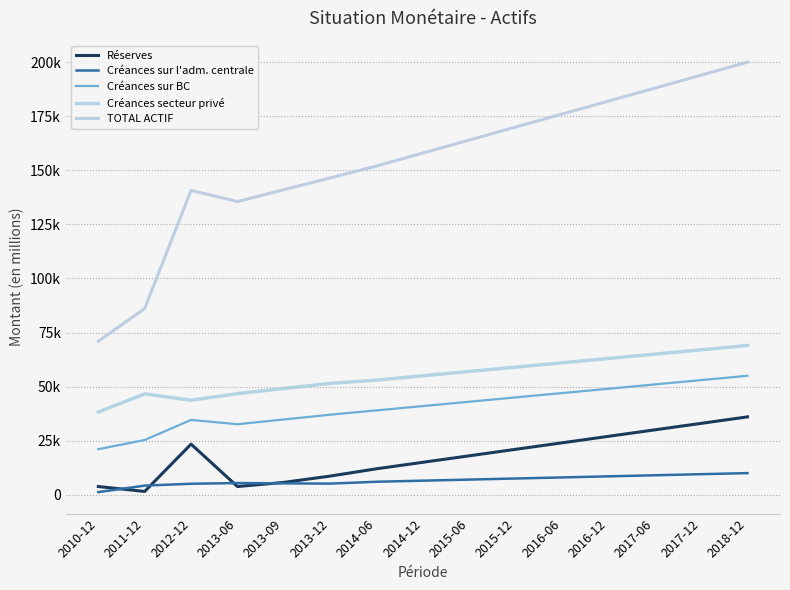

Which series changed the most between 2013-06 and 2014-12?

TOTAL ACTIF